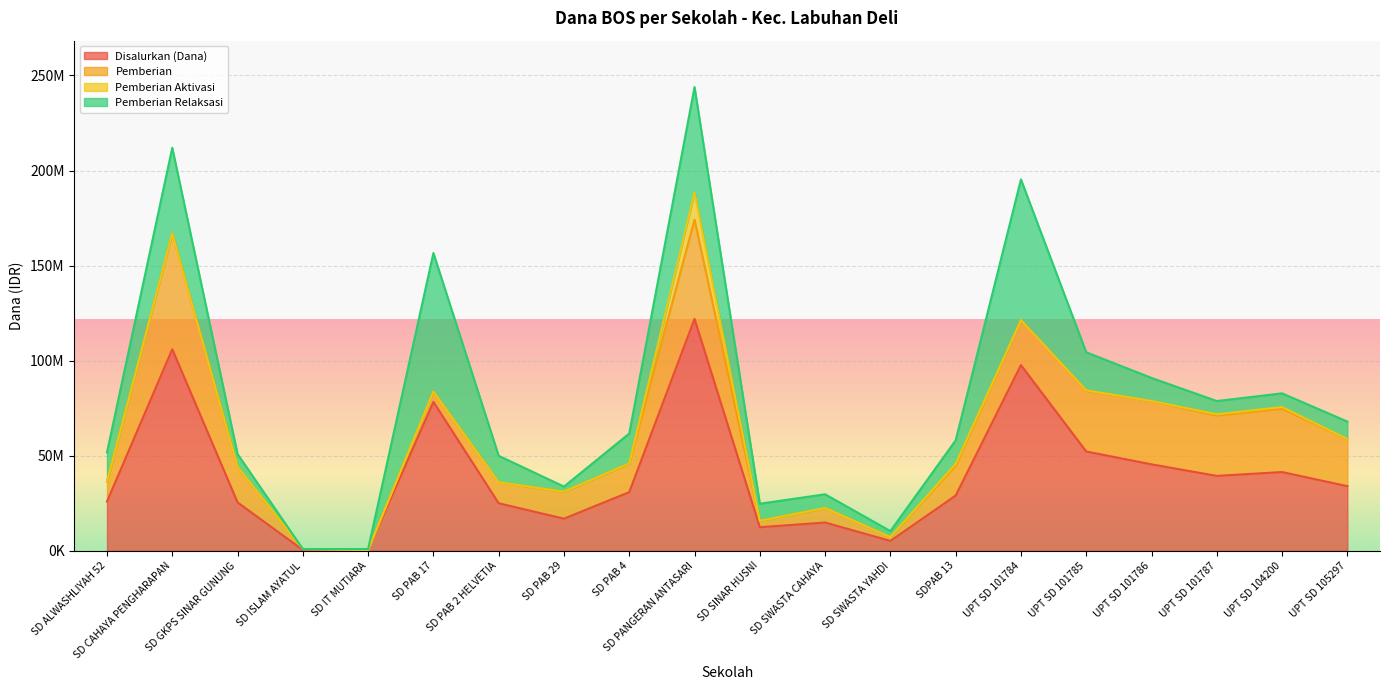

True or false: Pemberian has more than 1 points higher than both neighbors.

True